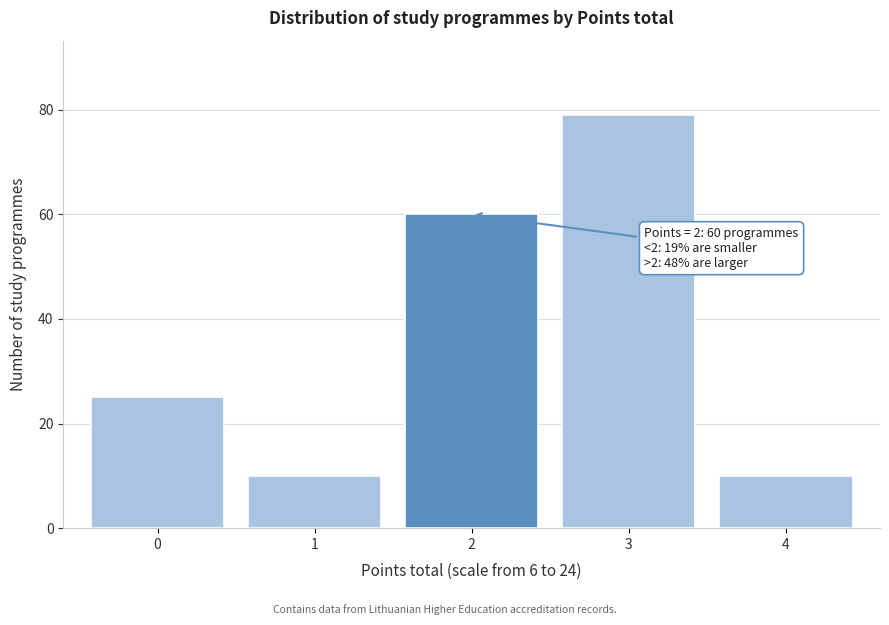

Which range on the x-axis has the tallest bar?

2.5 to 3.5